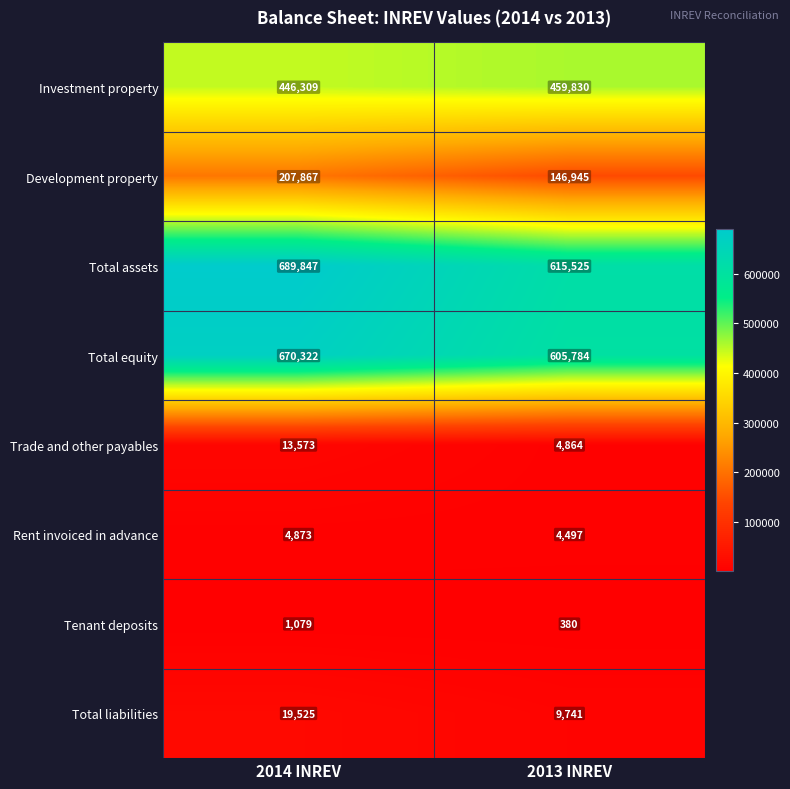

What is the sum of all Total liabilities values?

29266